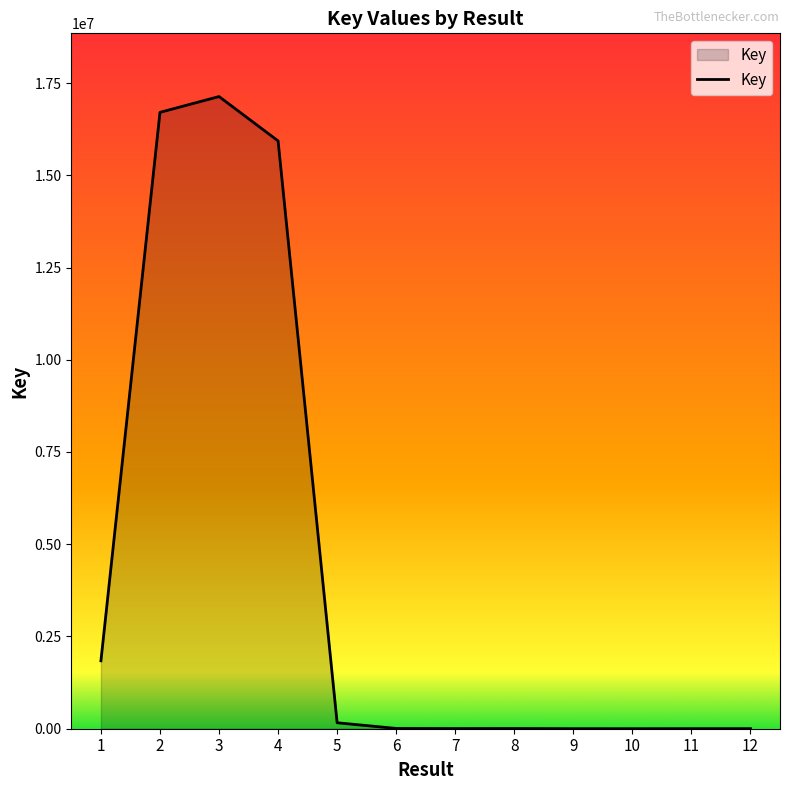

Is it true that the value at 4 is 21668532?

False